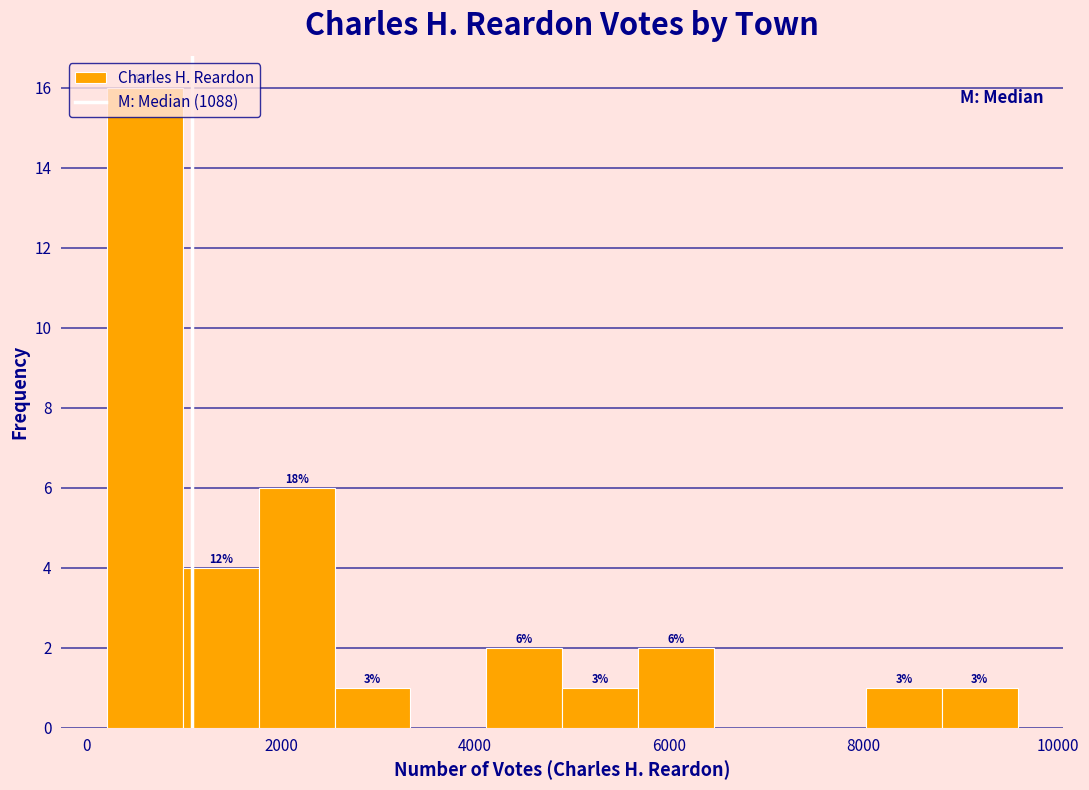

Around what value on the x-axis is the tallest bar? Give the approximate position of its centre, as read against the axis.

600